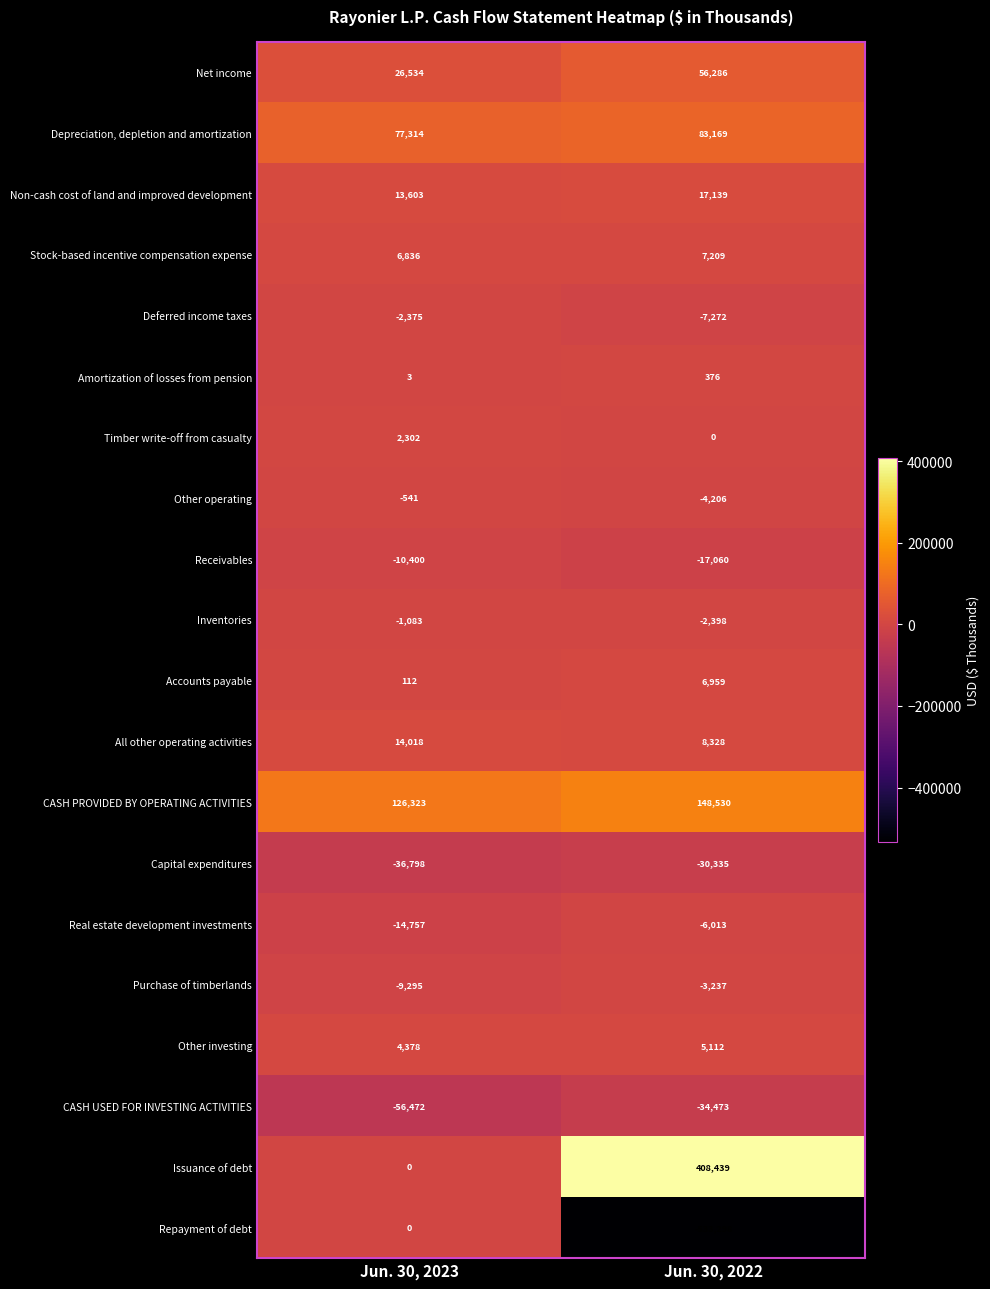

What is the approximate value of Receivables at Jun. 30, 2022?

-17060